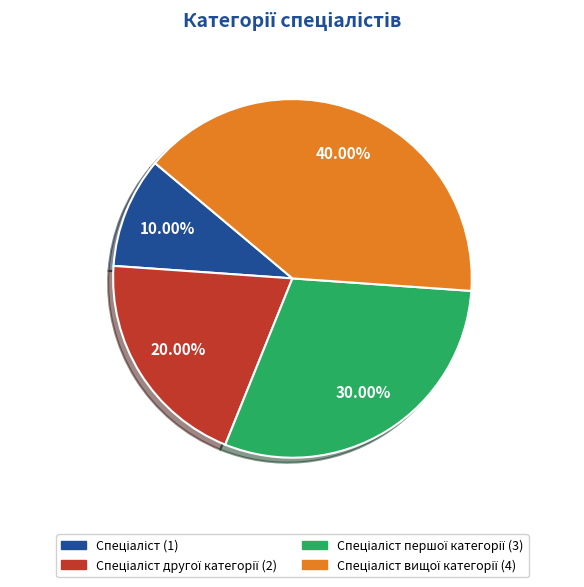

Is there any slice that represents more than half of the pie?

No